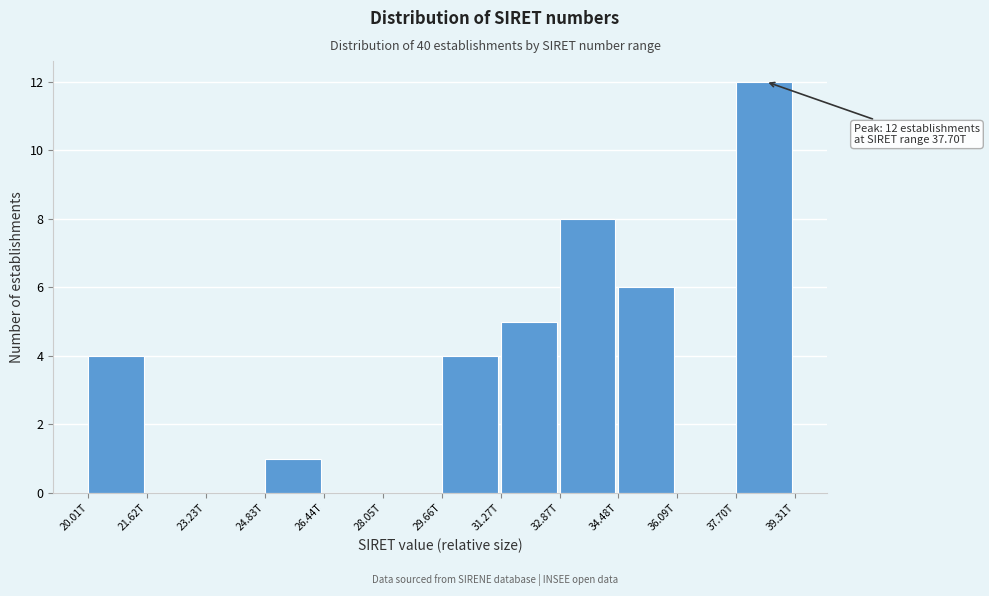

Reading left to right, transcribe all the data shown in this chart.

20.01T=4	21.62T=0	23.23T=0	24.83T=1	26.44T=0	28.05T=0	29.66T=4	31.27T=5	32.87T=8	34.48T=6	36.09T=0	37.70T=12